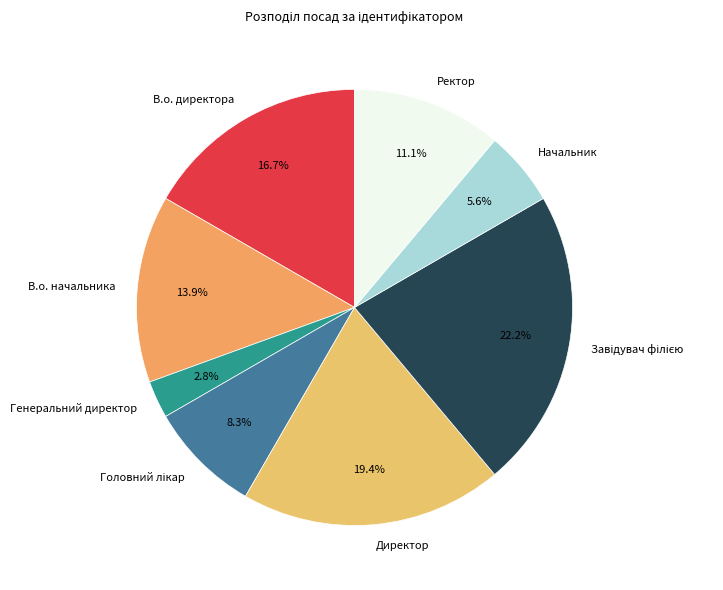

What percentage is NOT represented by В.о. начальника?

86.1%